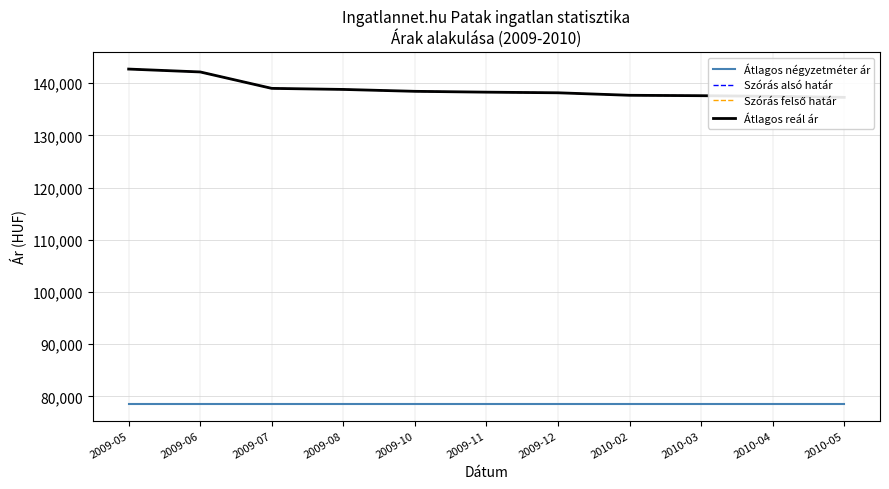

Is the value of Szórás felső határ at 2010-05 greater than the value of Átlagos reál ár at 2010-03?

No